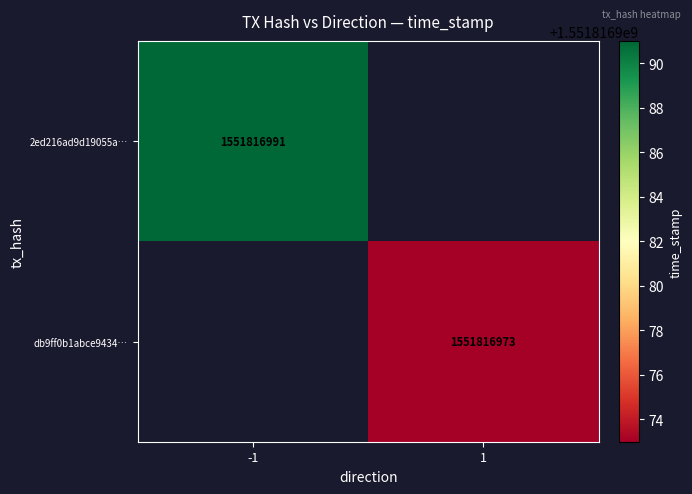

What is the difference between the highest and lowest values at time_stamp?

18